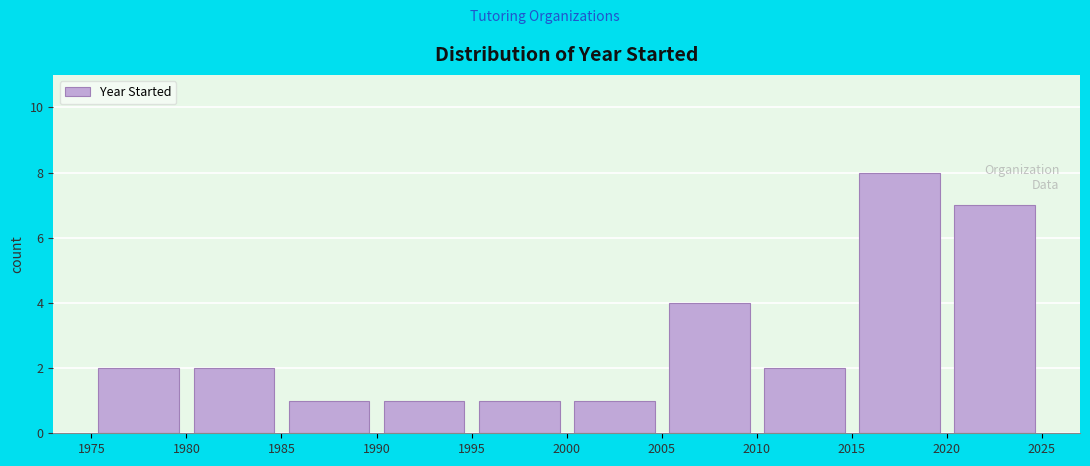

Reading left to right, transcribe this chart: for each bar, give the range it covers on the x-axis and its height. The values are not printed on the chart, so give them approximately, as read against the axis.

1975 to 1980: 2
1980 to 1985: 2
1985 to 1990: 1
1990 to 1995: 1
1995 to 2000: 1
2000 to 2005: 1
2005 to 2010: 4
2010 to 2015: 2
2015 to 2020: 8
2020 to 2025: 7